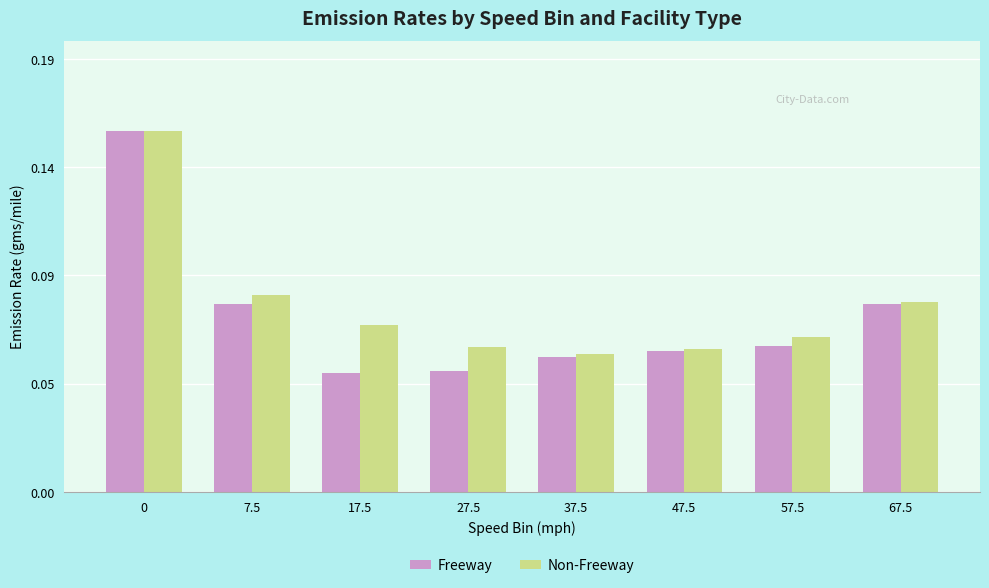

What is the maximum value for Non-Freeway?

0.2